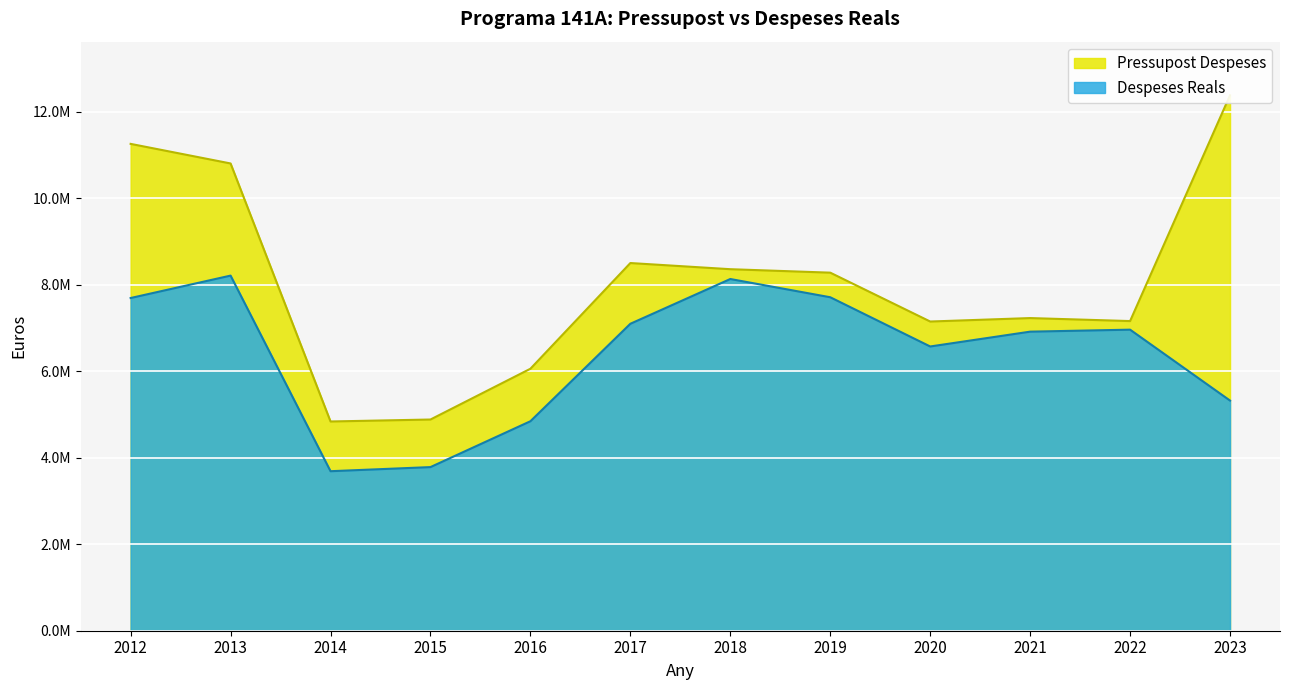

Read the Pressupost Despeses value at 2019.

8278080.0